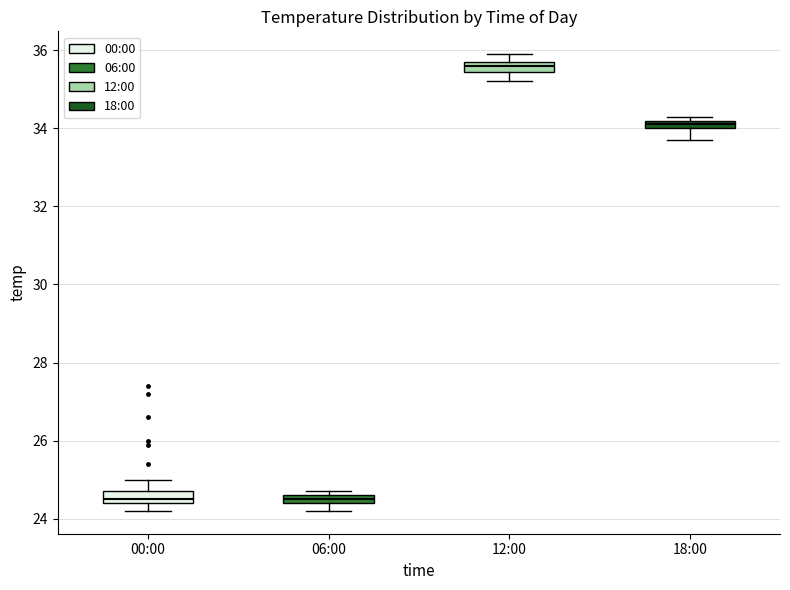

Where is the lower edge of the box for 18:00 on the y-axis? The values are not printed on the chart, so give them approximately, as read against the axis.

34.0